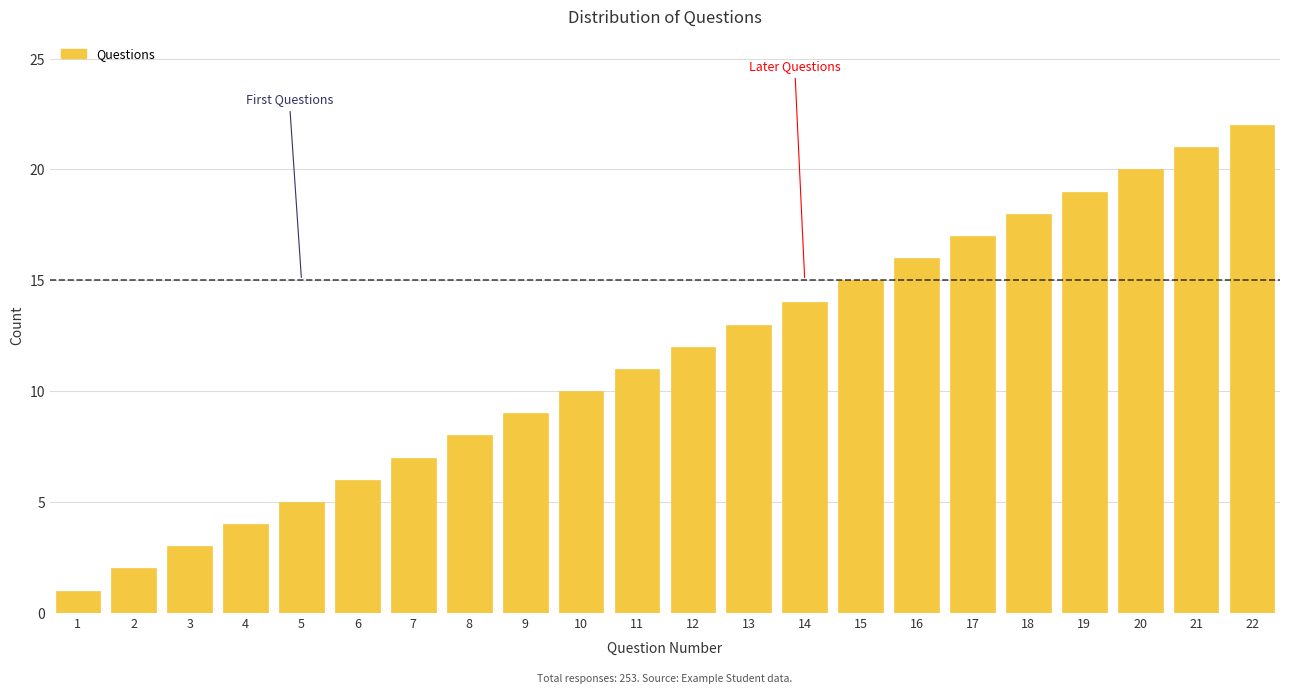

Approximately how many times larger is the value at 5 compared to 18?

0.3